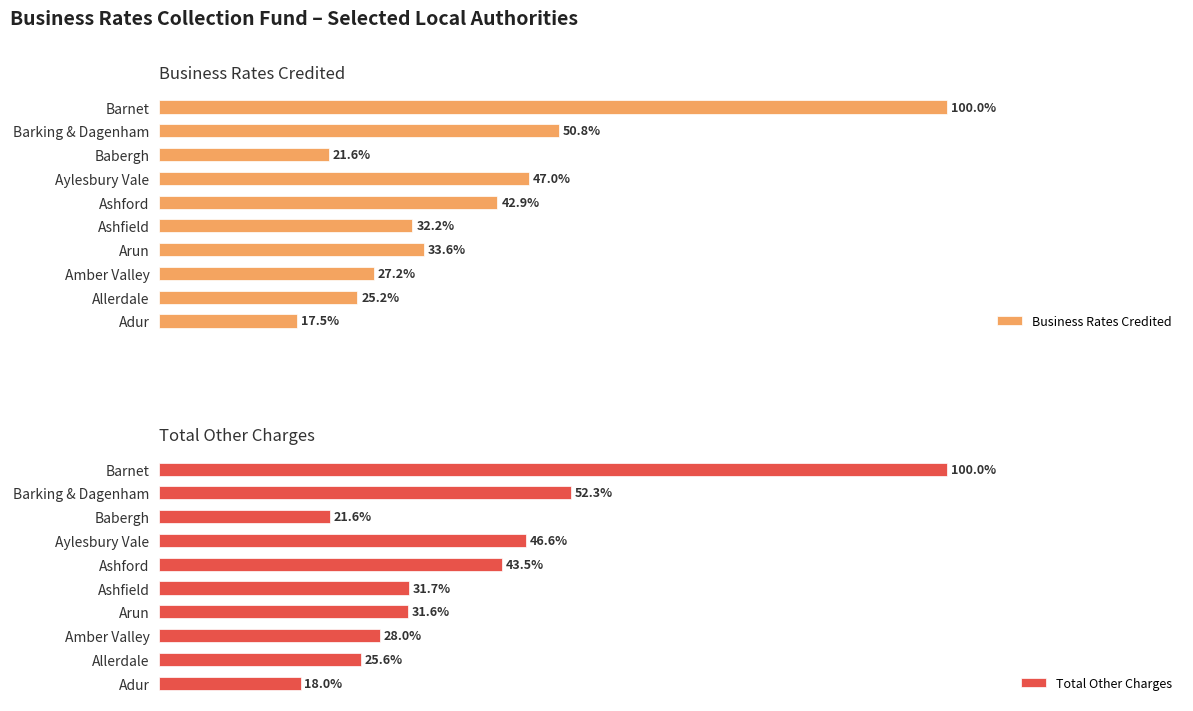

Rank the series at Adur from lowest to highest value.

Business Rates Credited, Total Other Charges